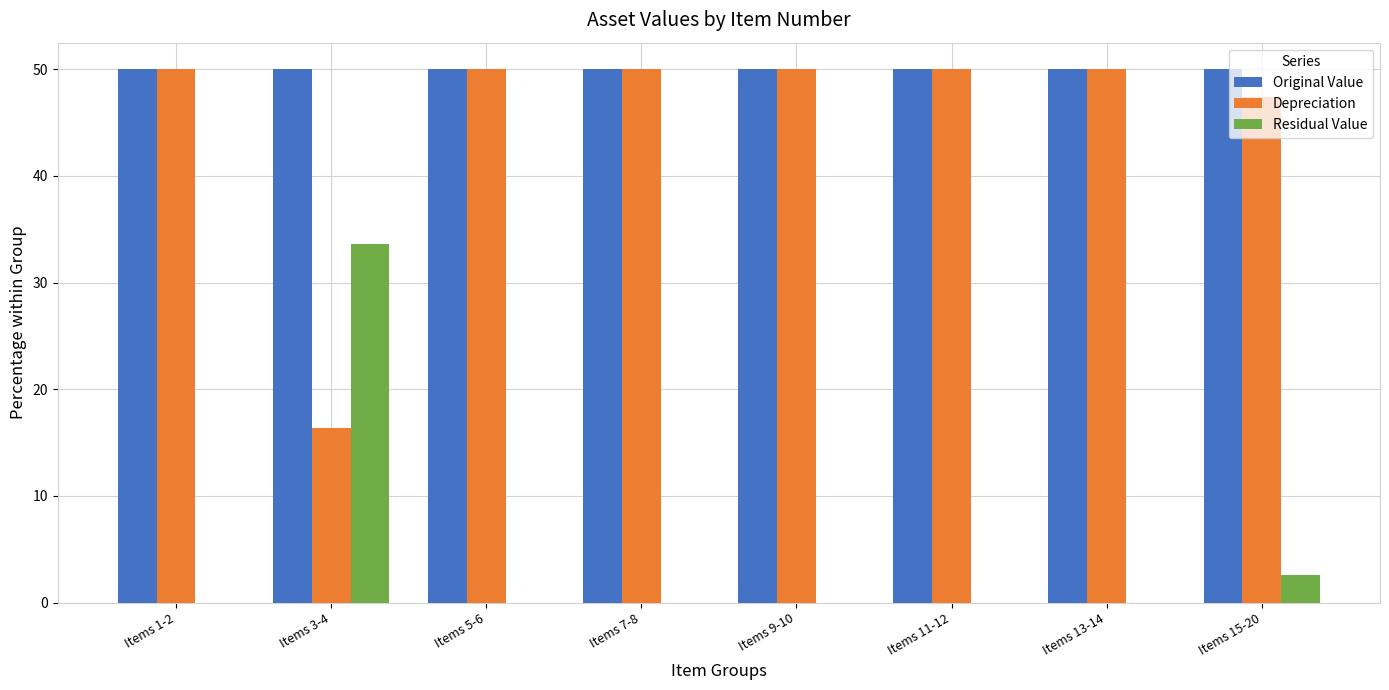

True or false: Original Value has a value of 50.0 at Items 15-20.

True